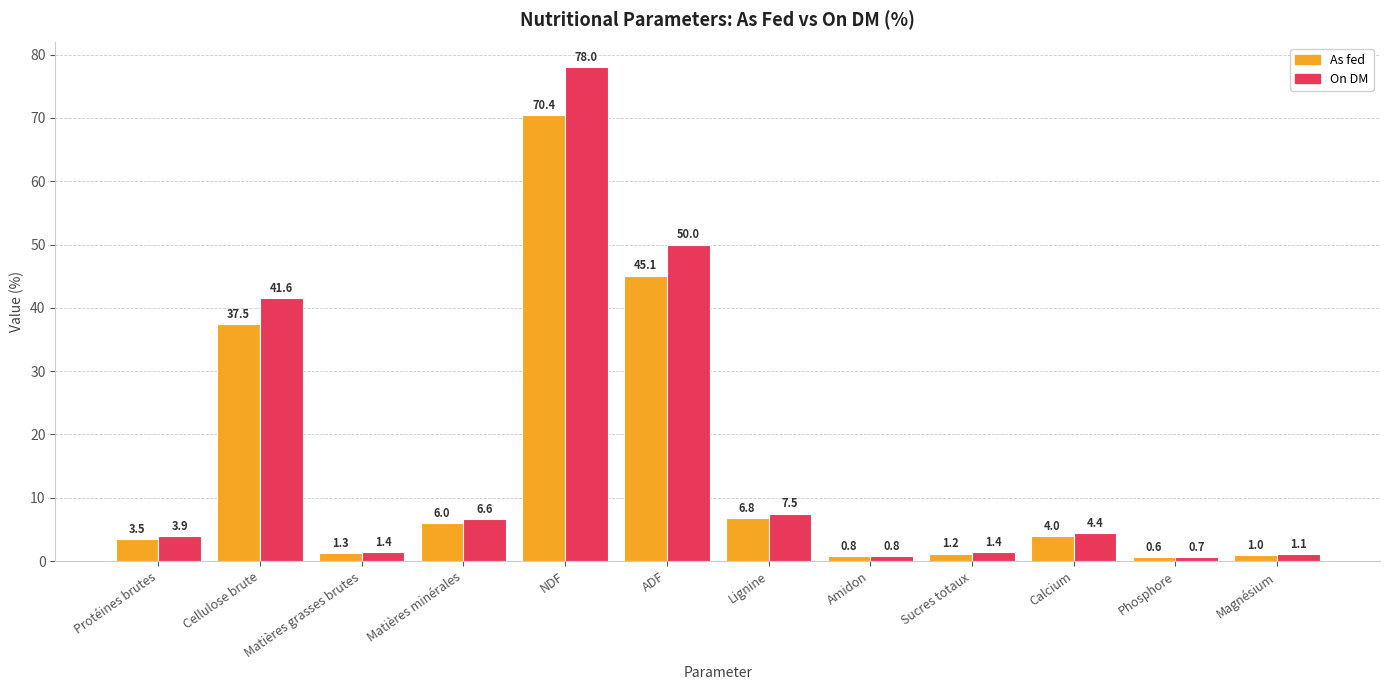

What is the value of the As fed bar at the 2nd from the left?

37.5